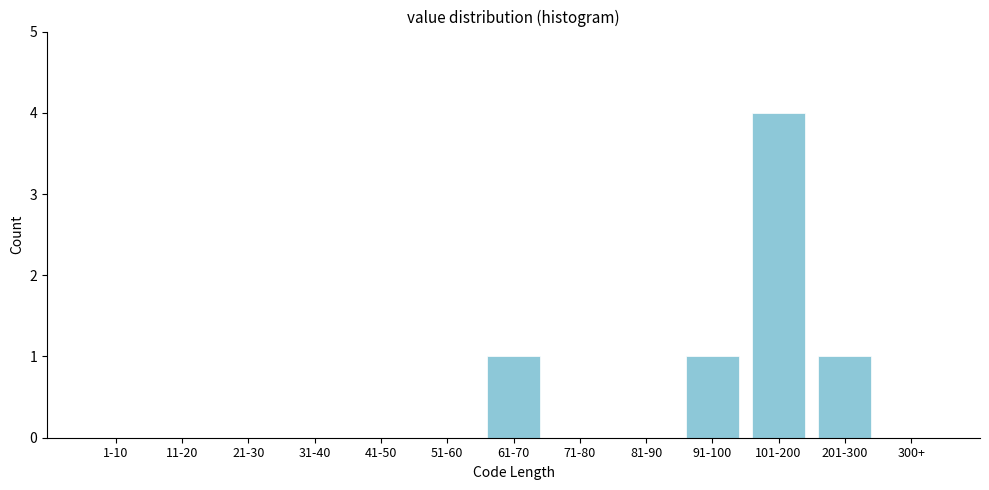

Reading left to right, extract all data points from this chart.

1-10=0	11-20=0	21-30=0	31-40=0	41-50=0	51-60=0	61-70=1	71-80=0	81-90=0	91-100=1	101-200=4	201-300=1	300+=0